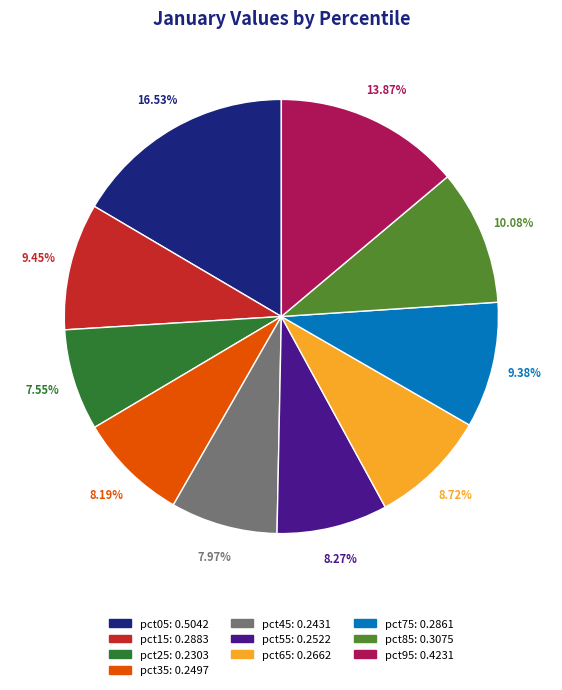

Combined, do pct05 and pct55 account for over 50%?

No